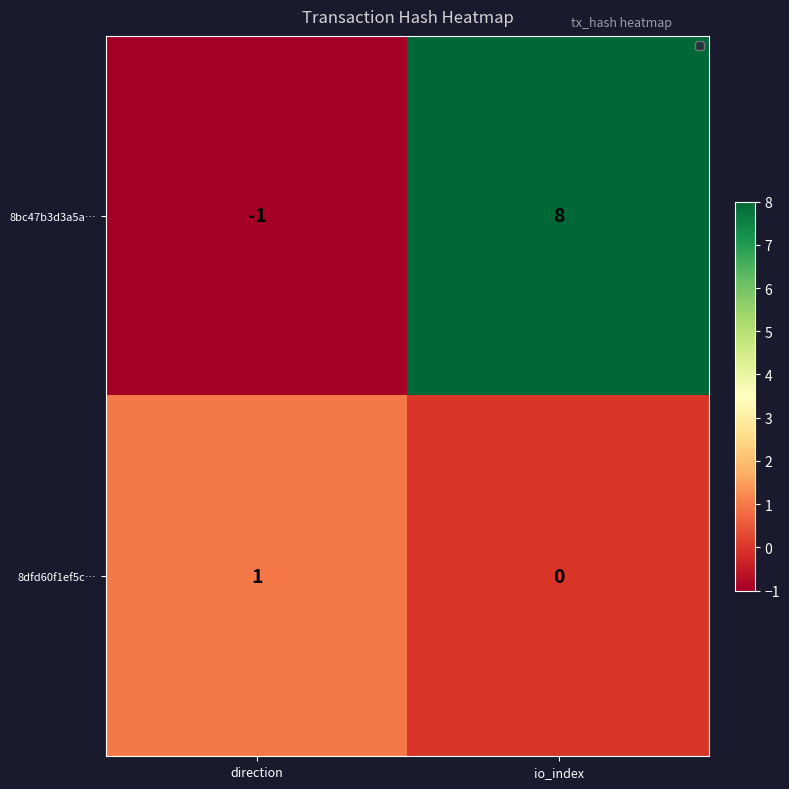

Rank the categories by 8dfd60f1ef5c… value from highest to lowest.

direction, io_index